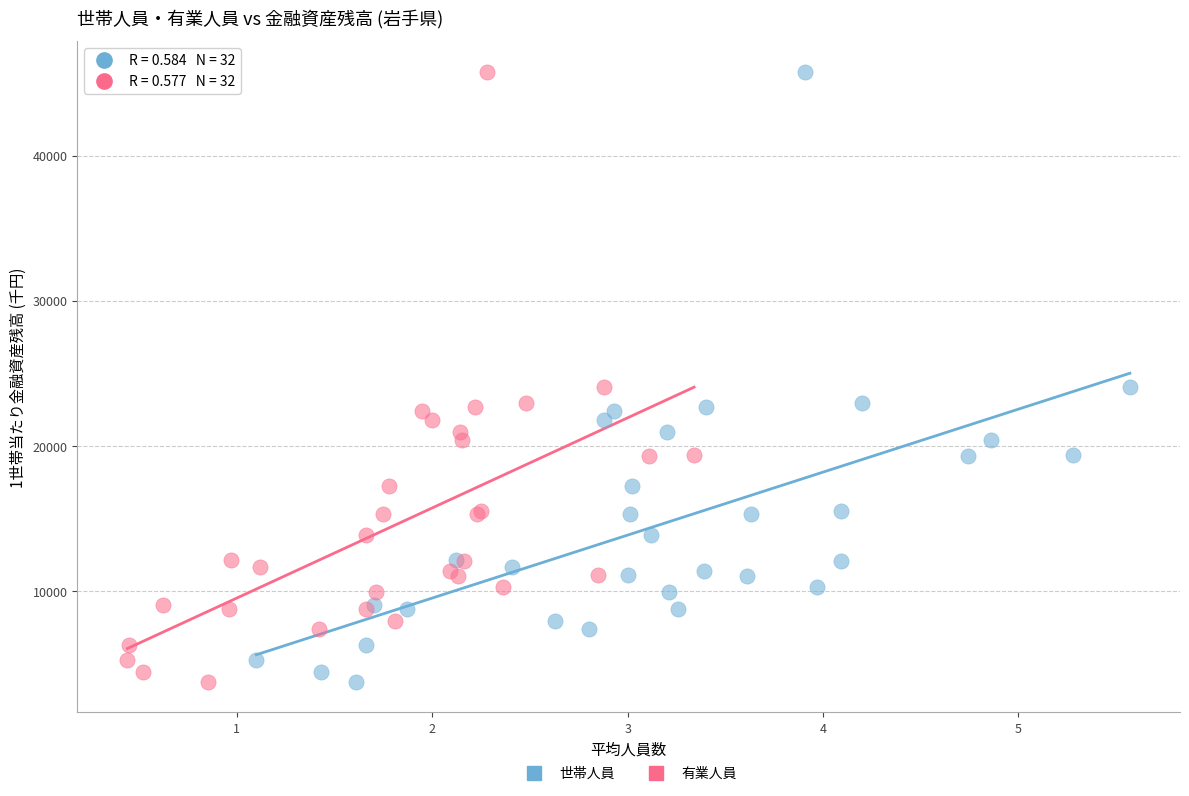

What are all the series names shown in the legend?

世帯人員, 有業人員